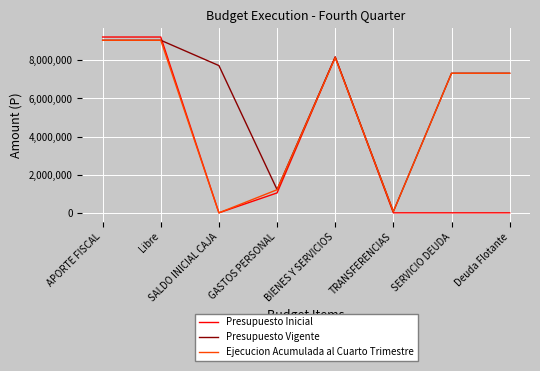

True or false: Presupuesto Vigente has more than 0 interior local peaks.

True